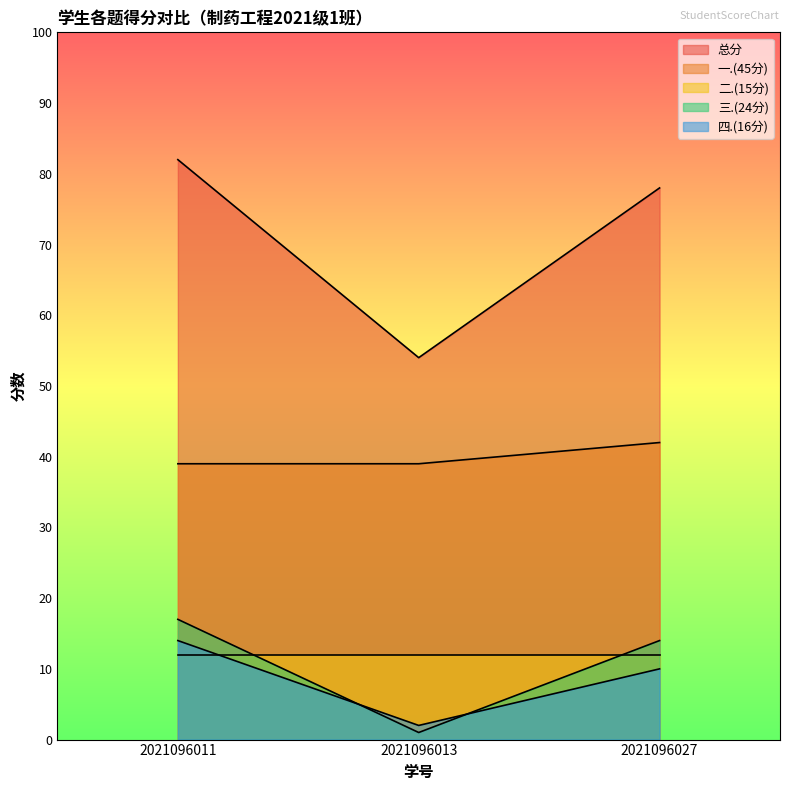

How many lines are shown in the chart?

5